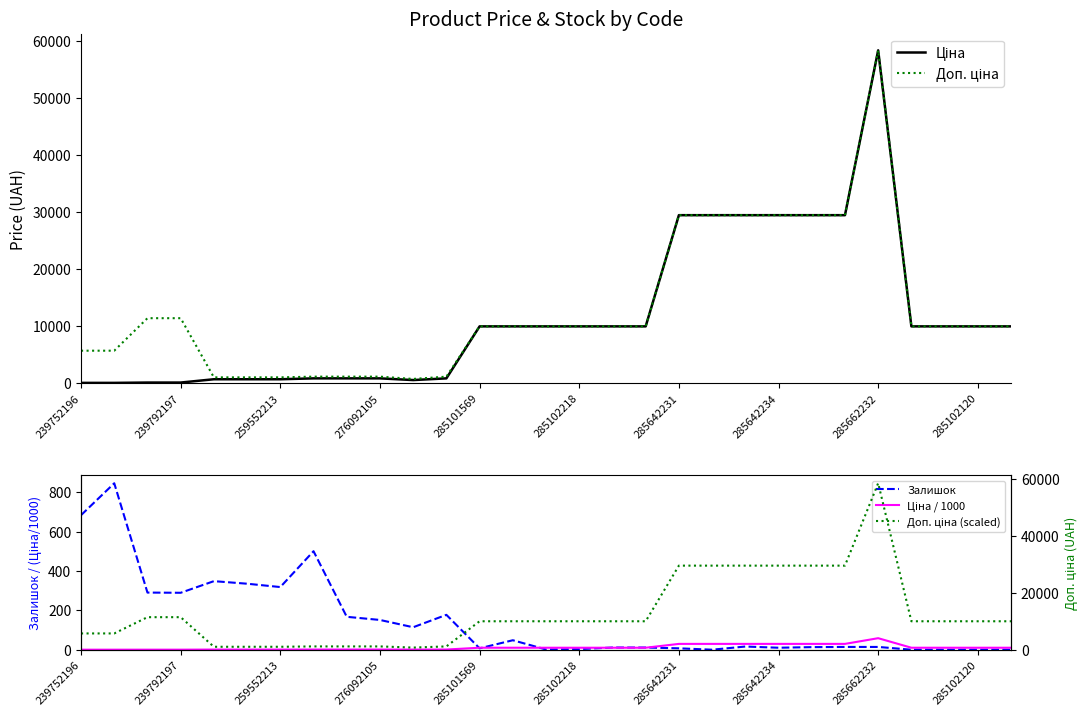

Does the chart display data point markers on the line(s)?

No